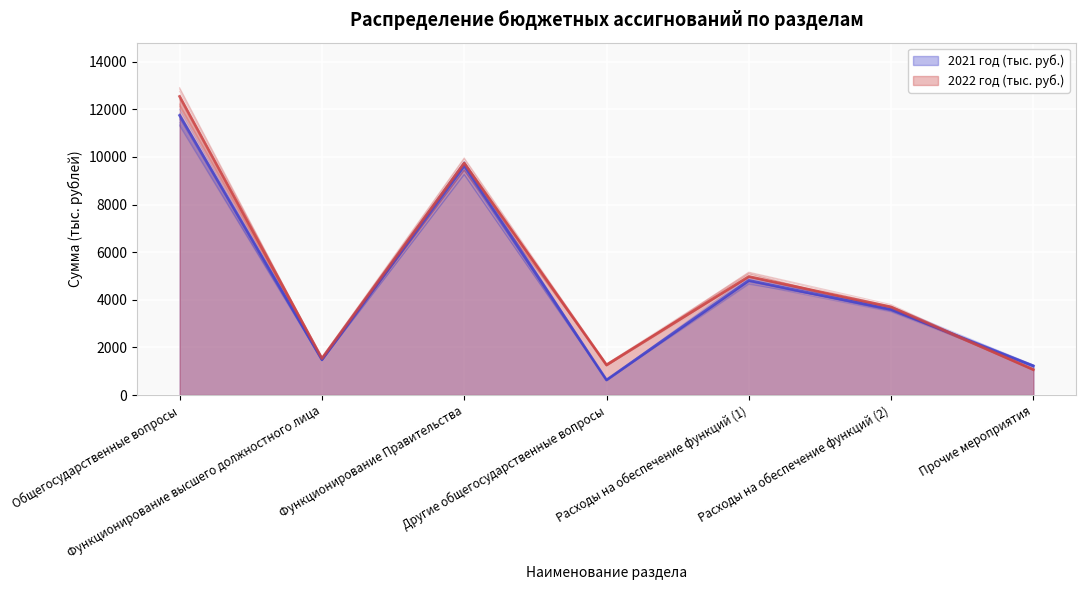

Where is the first local maximum for 2021 год (тыс. руб.)?

Функционирование Правительства